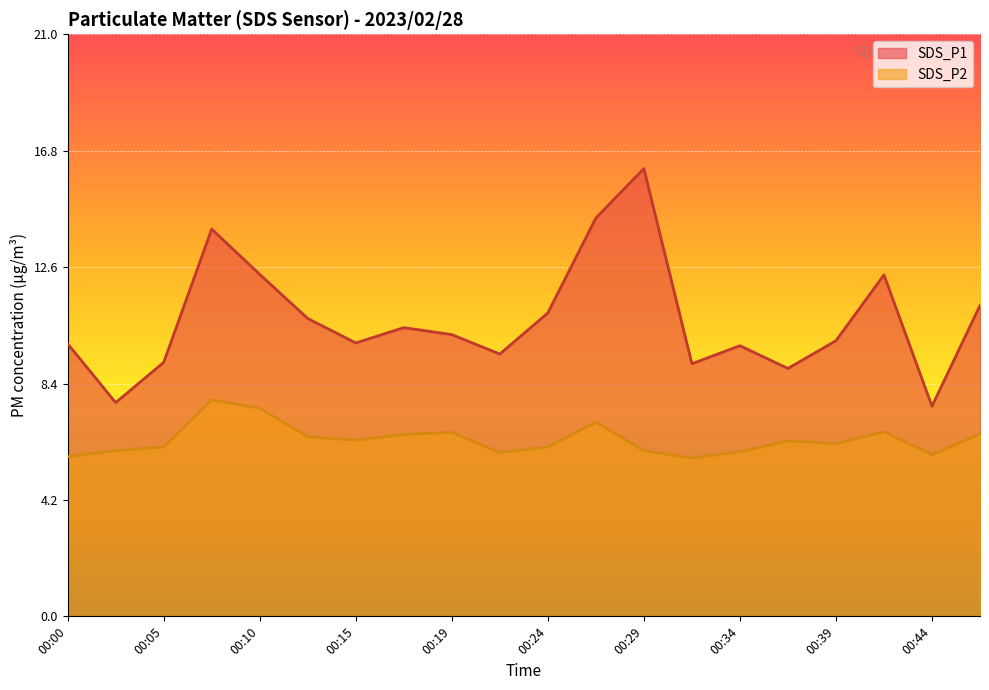

The SDS_P2 series shows 6.1 at 00:24. True or false?

True